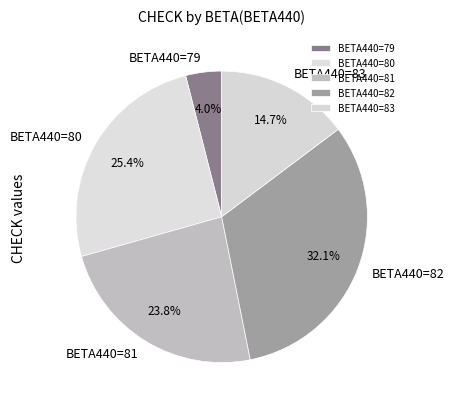

Is there any slice that represents more than half of the pie?

No